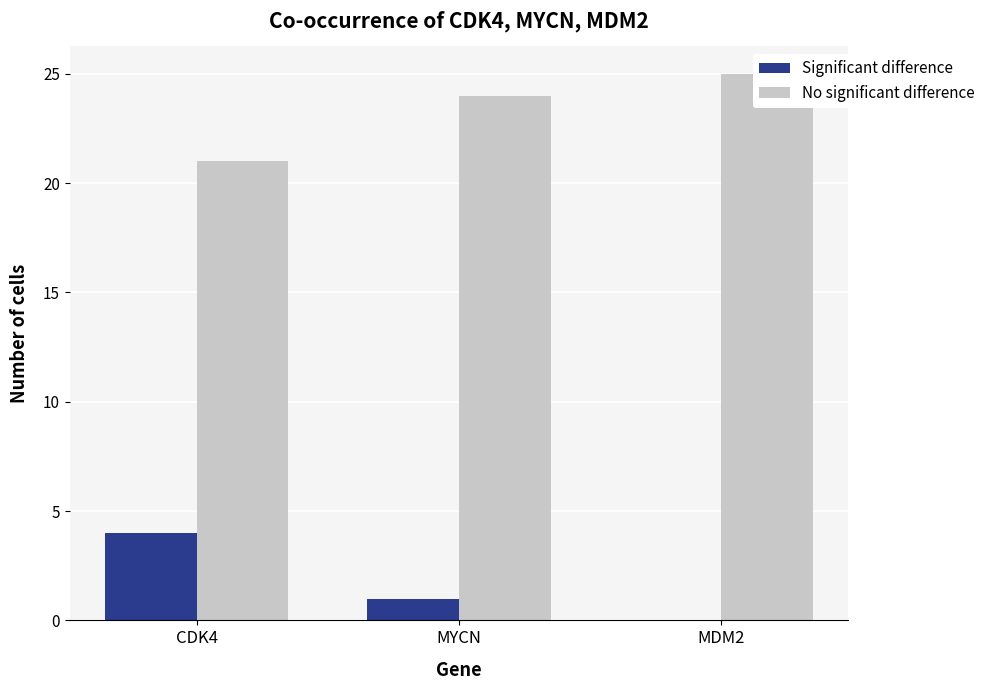

What is the difference between the No significant difference values at MDM2 and MYCN?

1